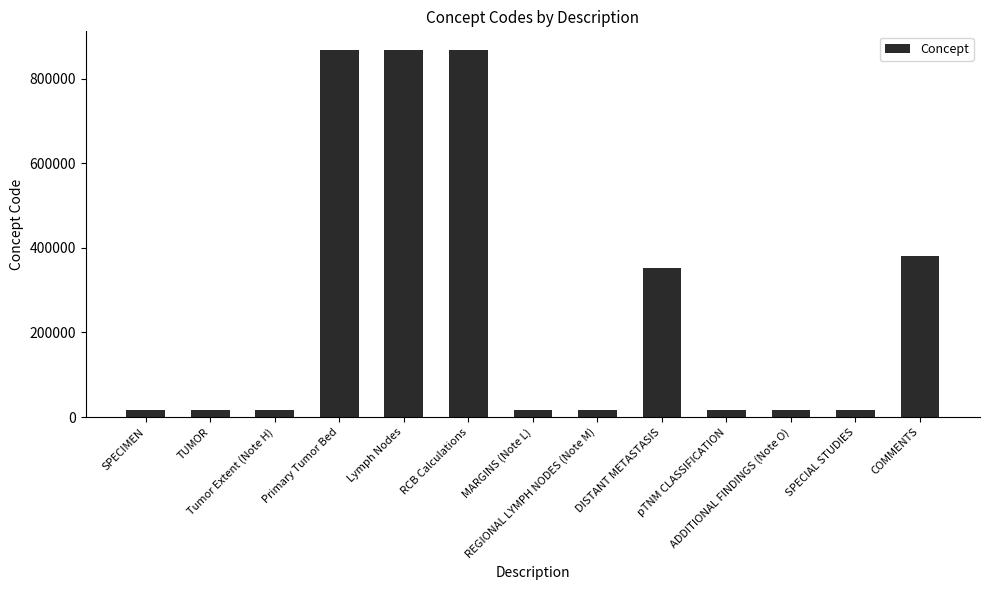

The value at Tumor Extent (Note H) is 16403.1. True or false?

True